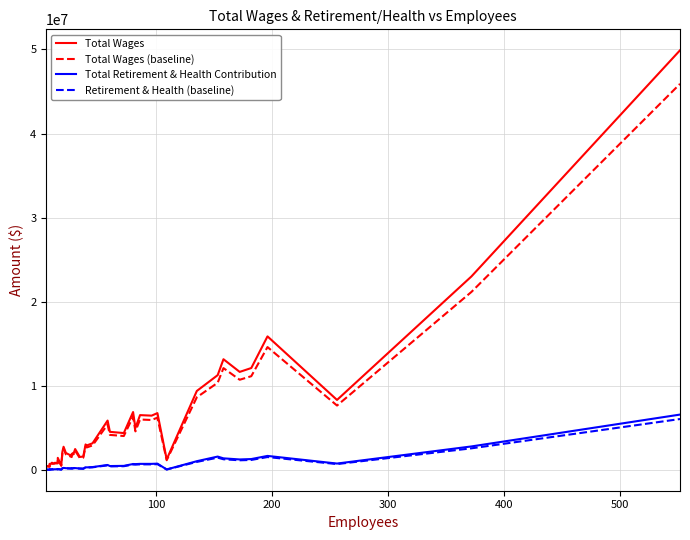

What is the difference between the highest and lowest values at 100?

393816.2